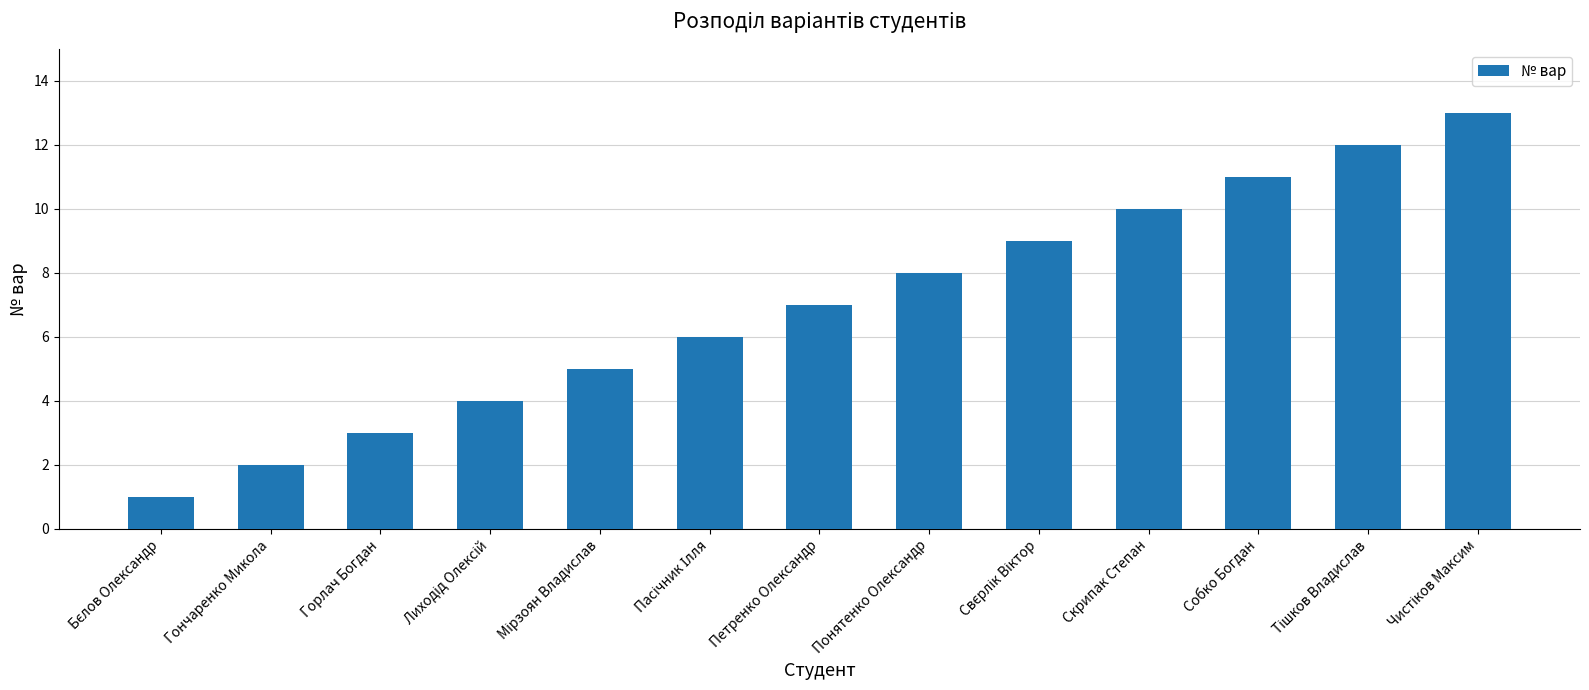

How many data points does each series have?

13